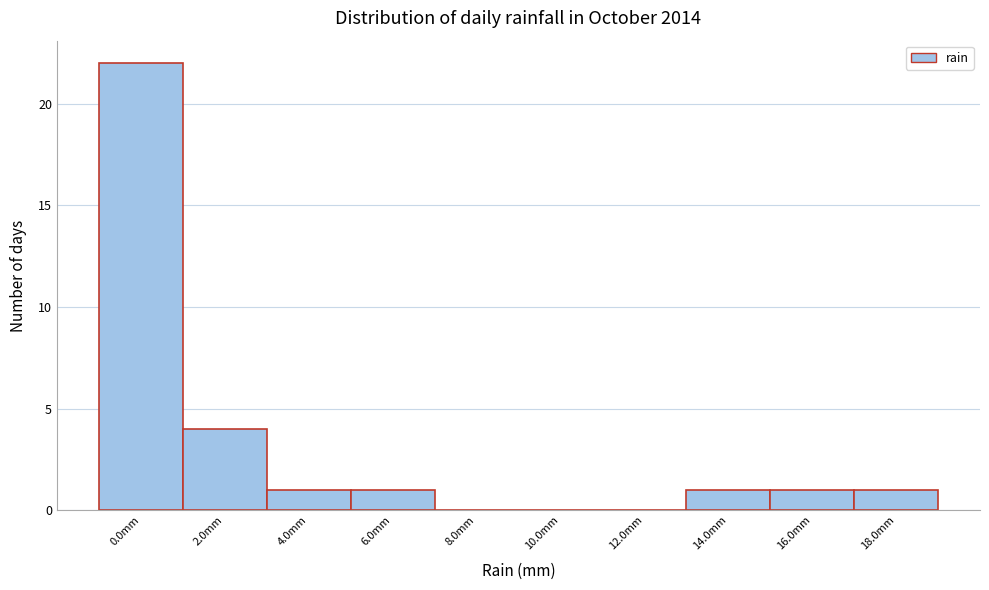

Reading right to left, list all the values displayed in this chart.

18.0mm=1	16.0mm=1	14.0mm=1	12.0mm=0	10.0mm=0	8.0mm=0	6.0mm=1	4.0mm=1	2.0mm=4	0.0mm=22